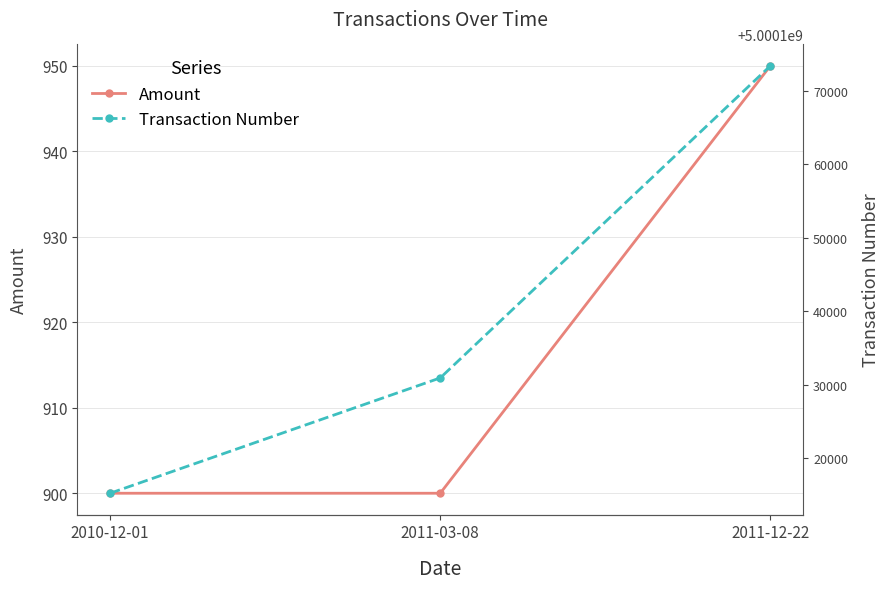

At which category does the chart reach its peak across all series?

2011-12-22